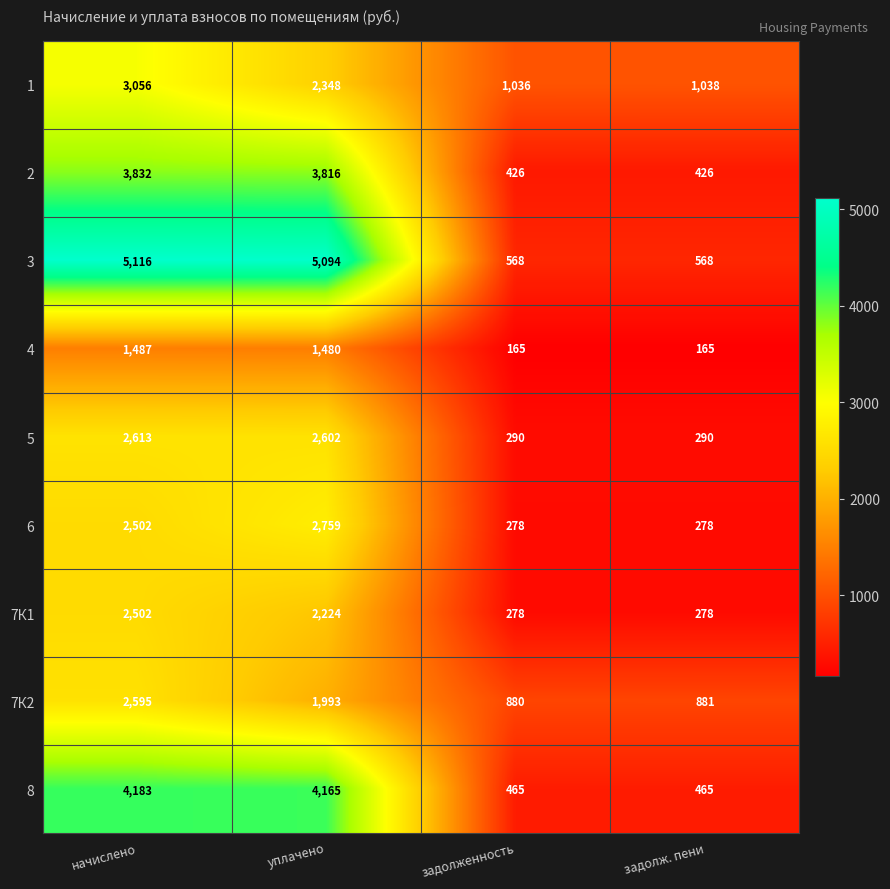

How many series are shown in this chart?

9